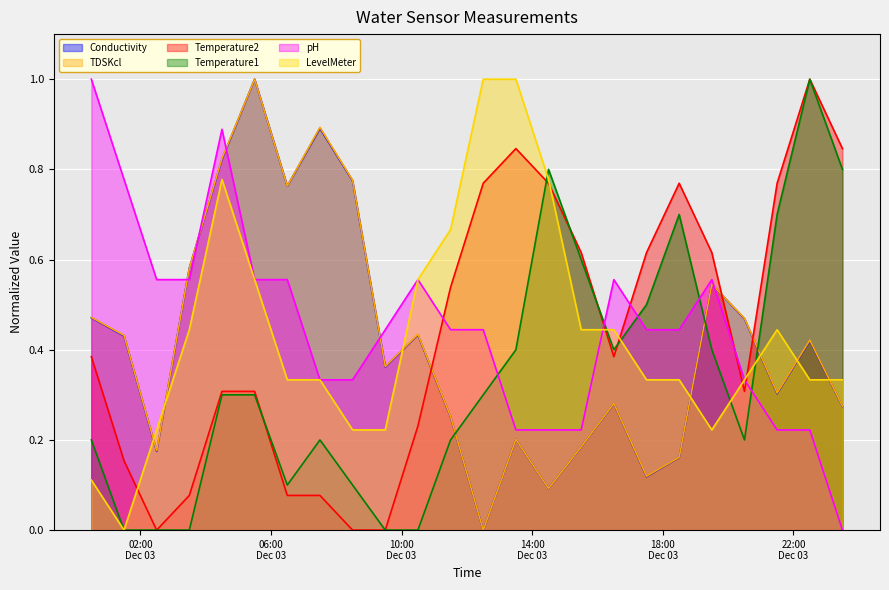

How many lines are shown in the chart?

6